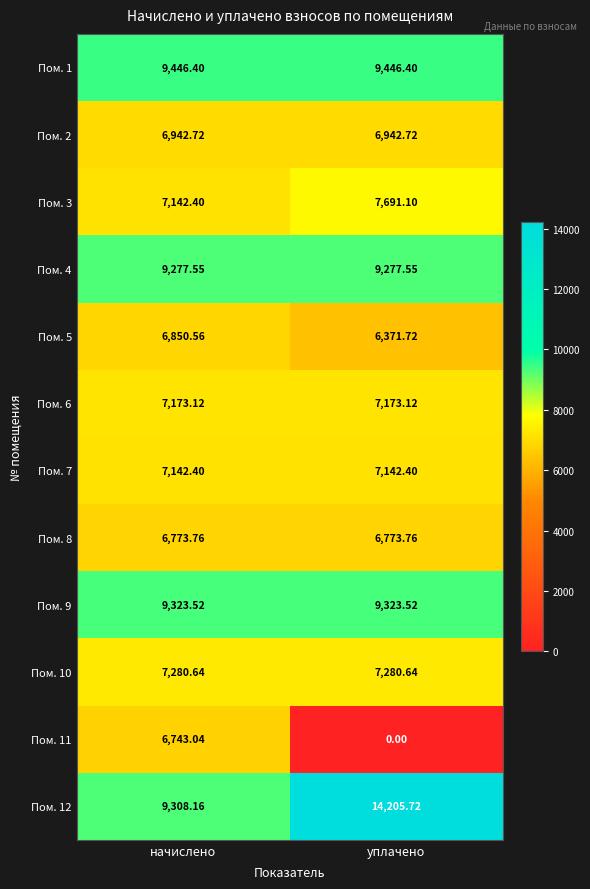

Where is Пом. 12 nearest to the value 11756?

начислено